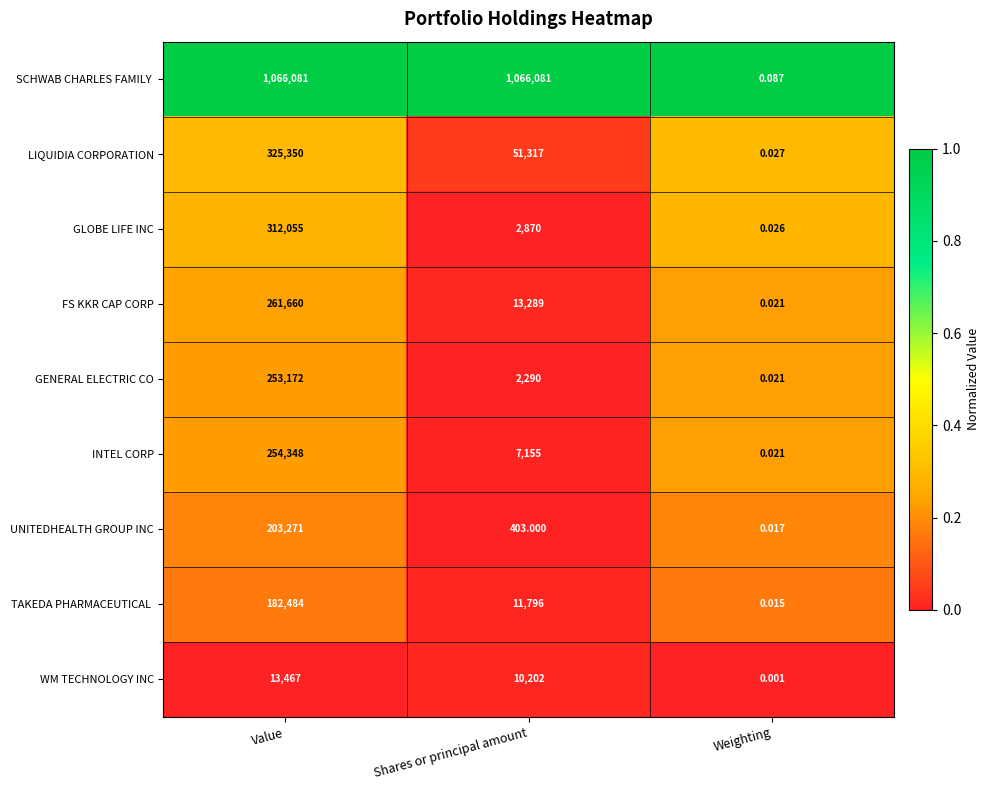

Which category has the lowest value across all series?

Weighting